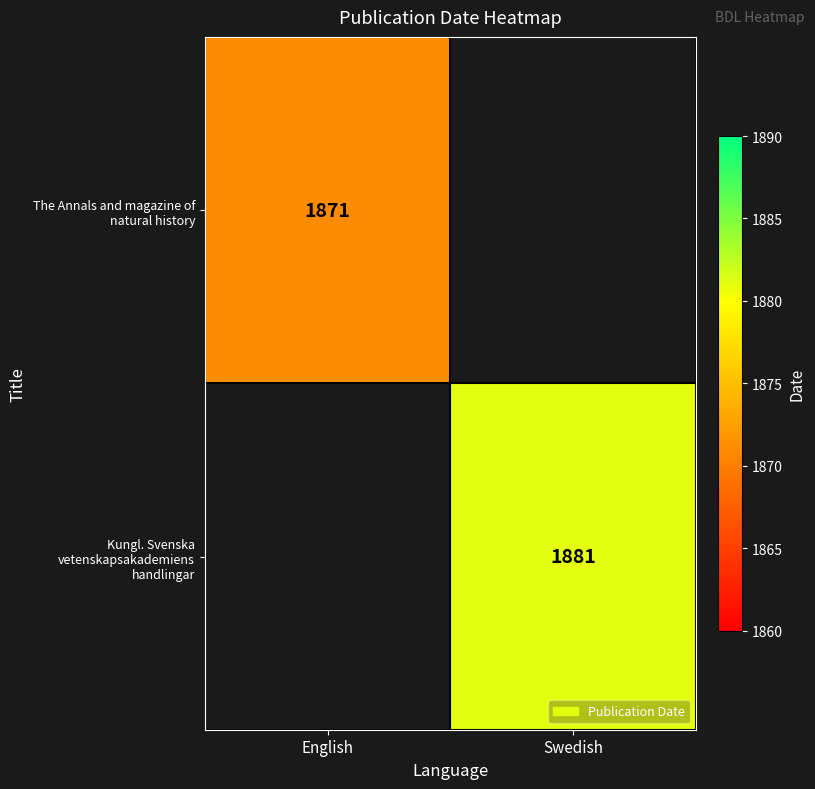

Between English and Swedish, which is larger?

Swedish